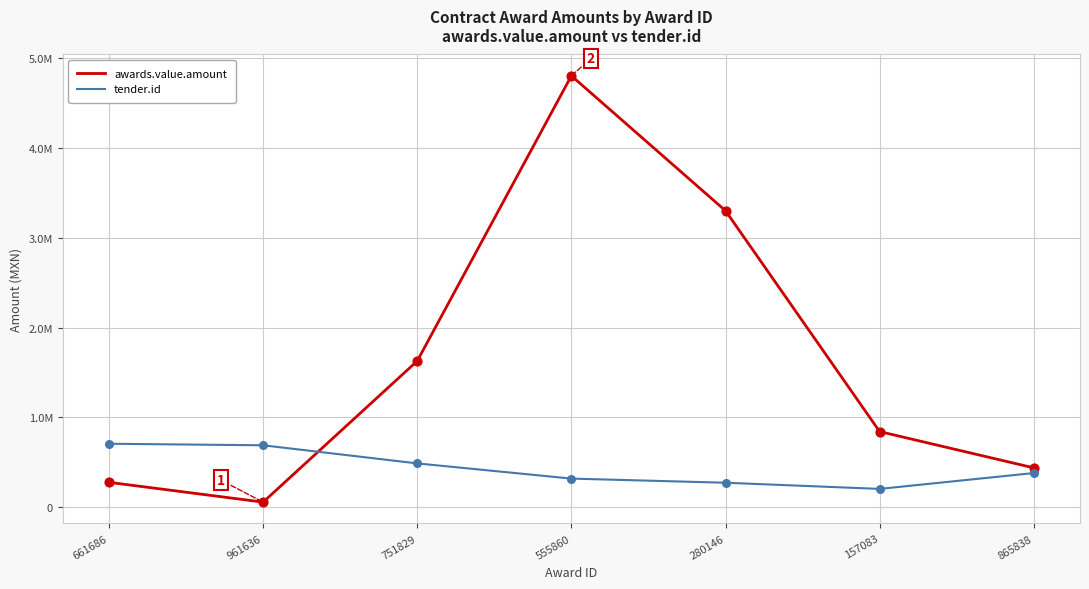

Is the value of tender.id at 961636 greater than the value of awards.value.amount at 865838?

Yes